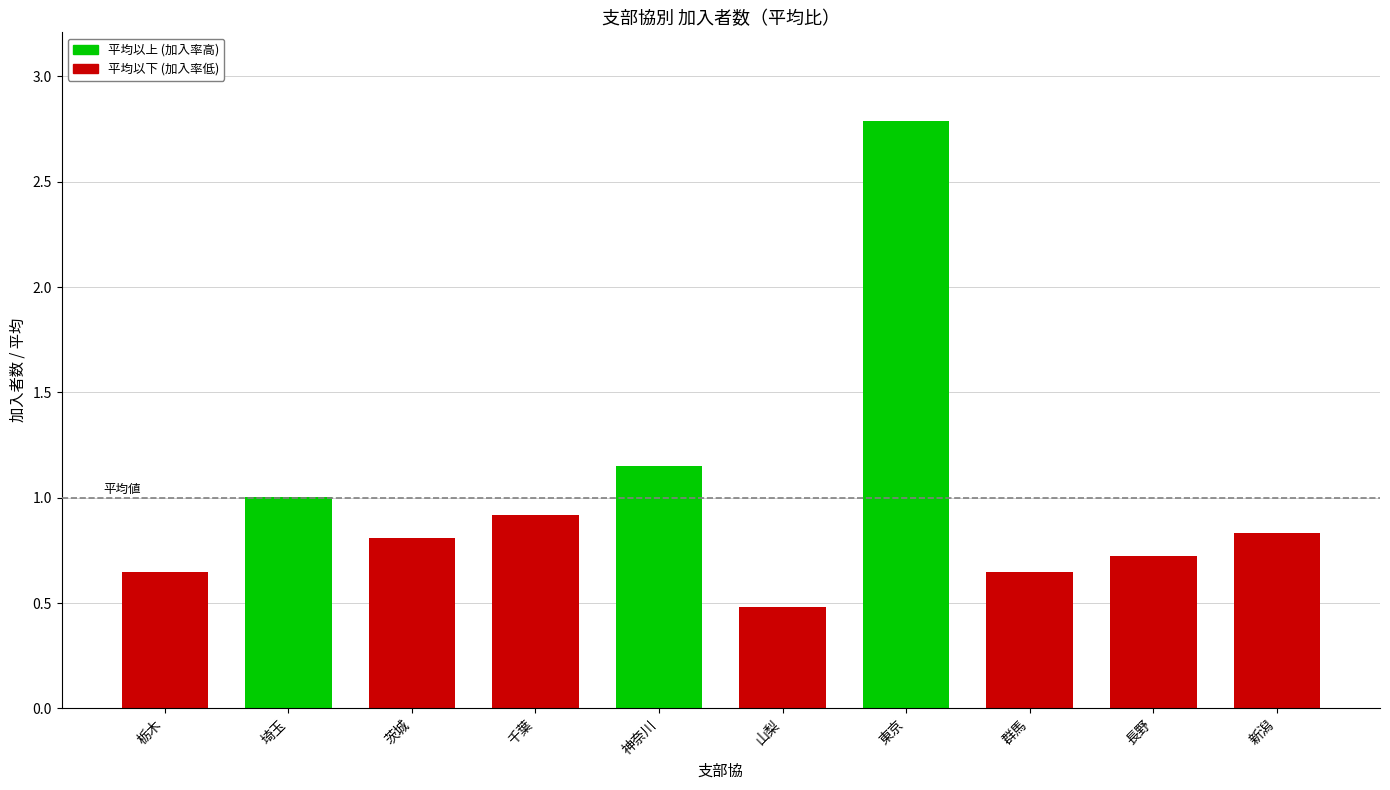

Which category has the highest value across all series?

東京